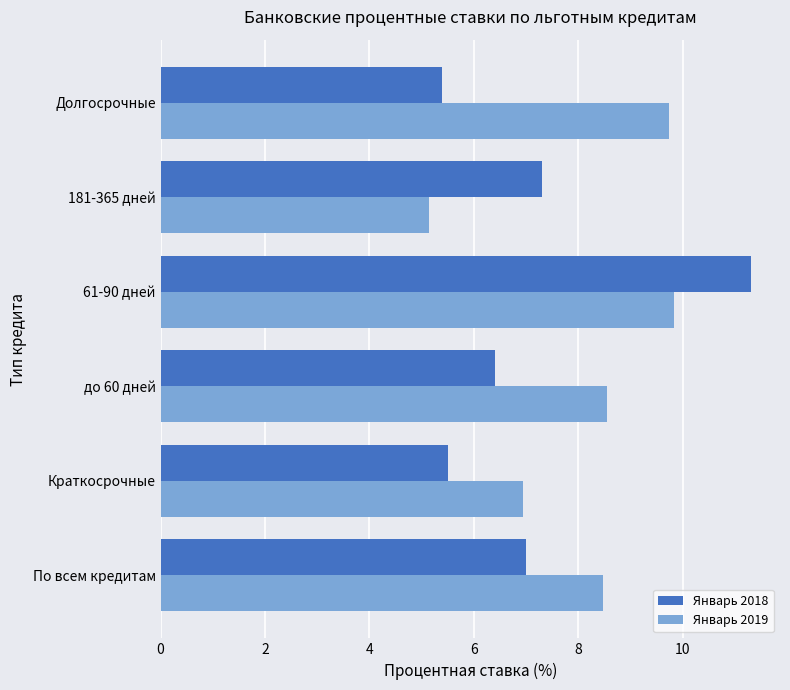

Which series changed the most between Краткосрочные and Долгосрочные?

Январь 2019